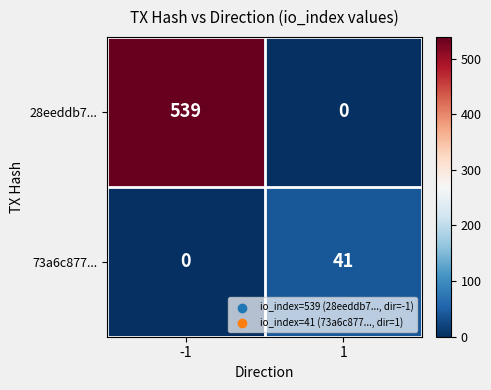

Reading left to right, extract all data points from this chart.

28eeddb7...: -1=539	1=0
73a6c877...: -1=0	1=41